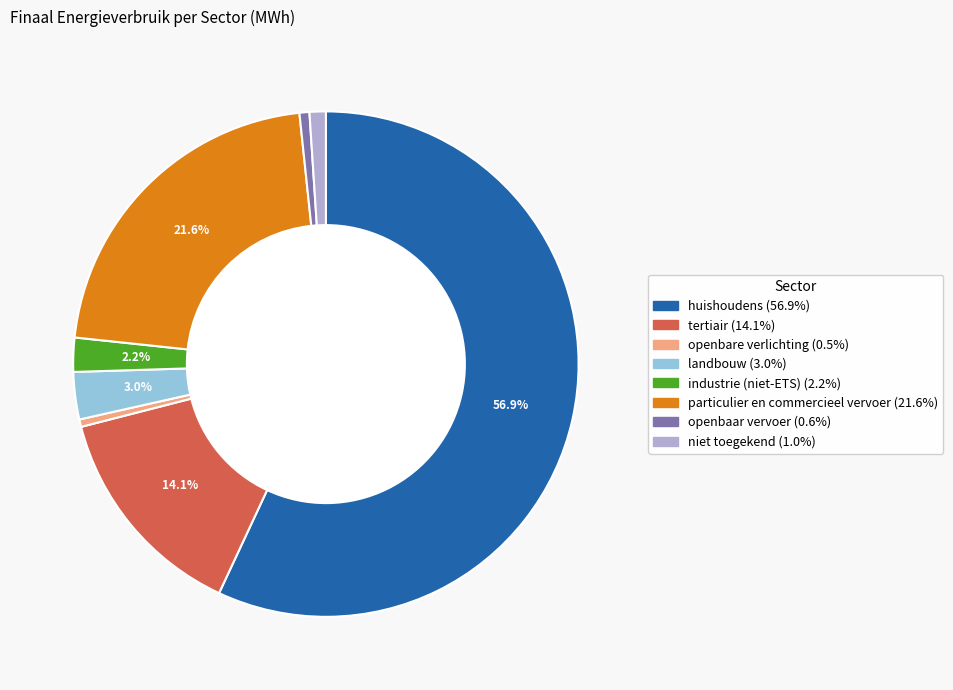

Between particulier en commercieel vervoer and industrie (niet-ETS), which is larger?

particulier en commercieel vervoer